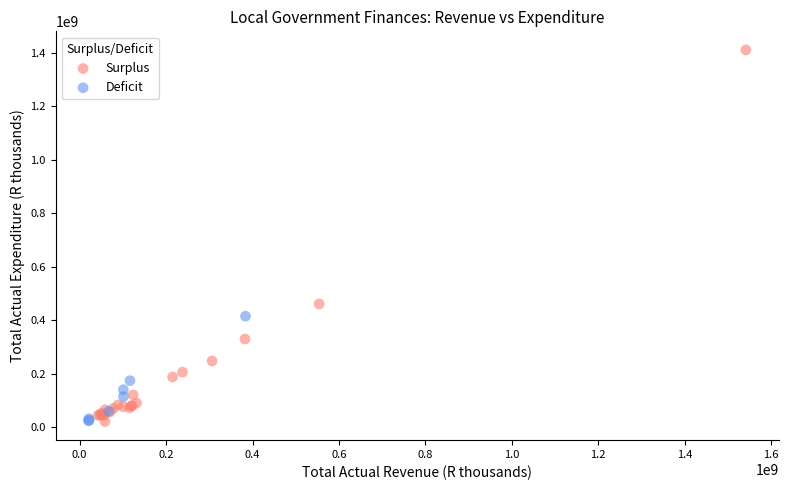

Which series has the largest Y range (max minus min)?

Surplus